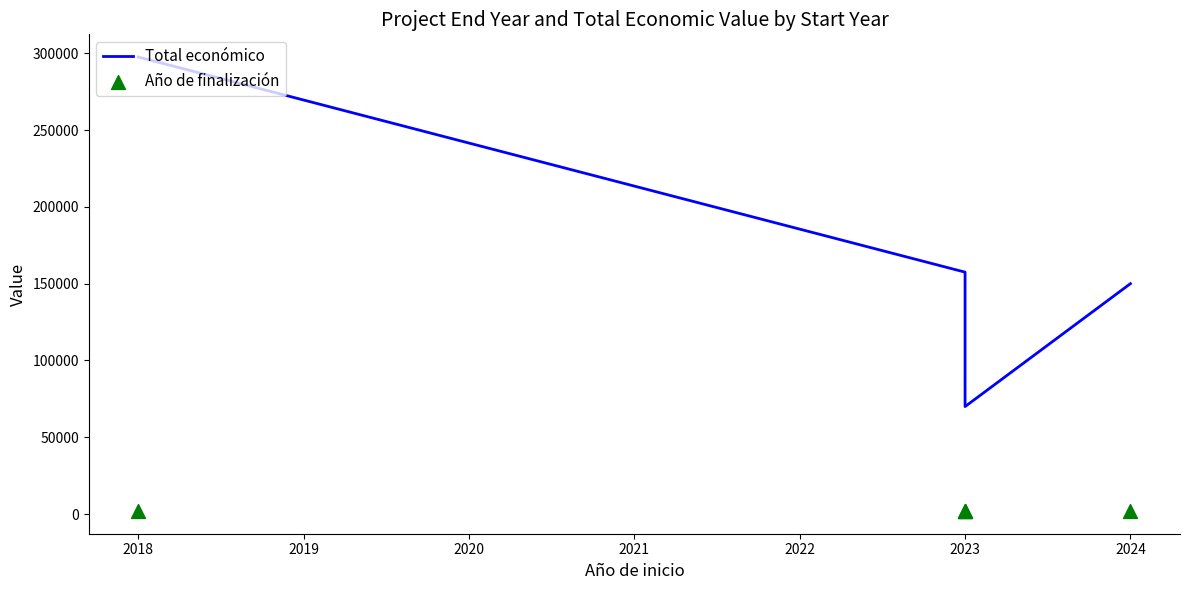

Which series has the largest total across all categories?

Total económico